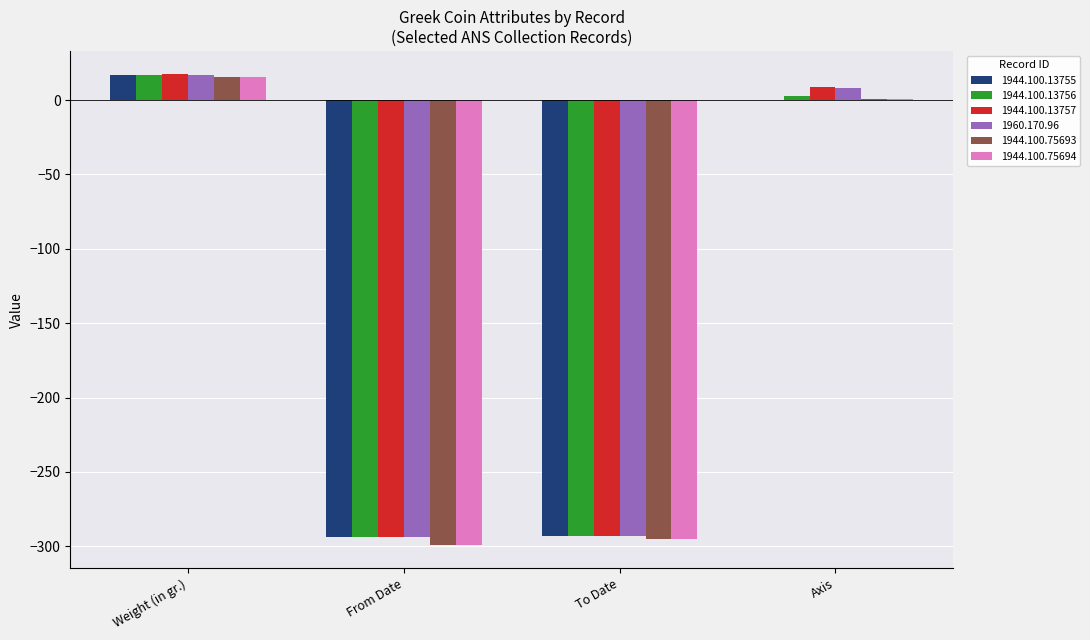

Which category has the highest value in the 1944.100.13756 series?

Weight (in gr.)